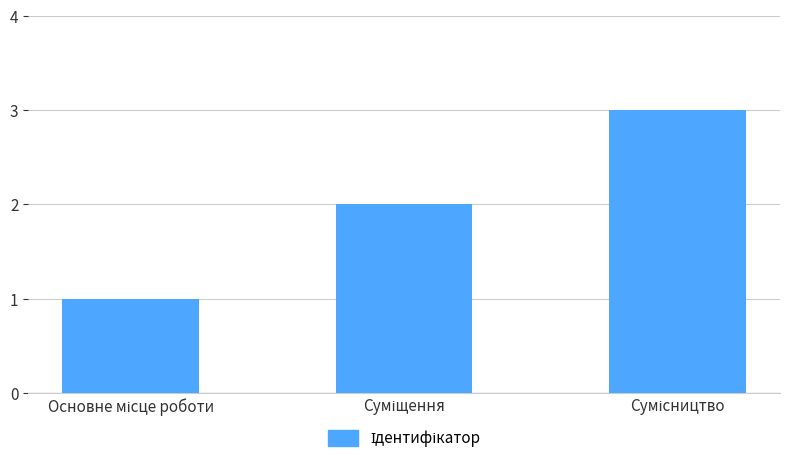

What is the difference between the maximum and second lowest values?

1